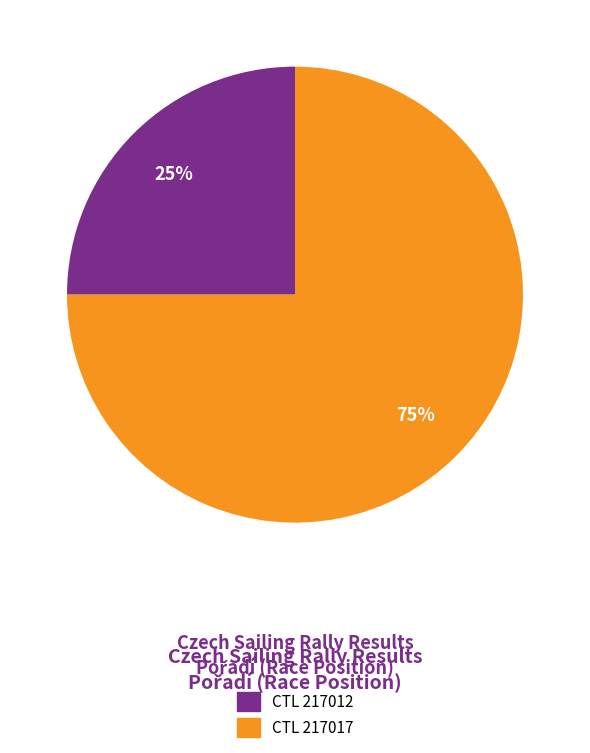

To the nearest percent, what is the average slice percentage?

50%